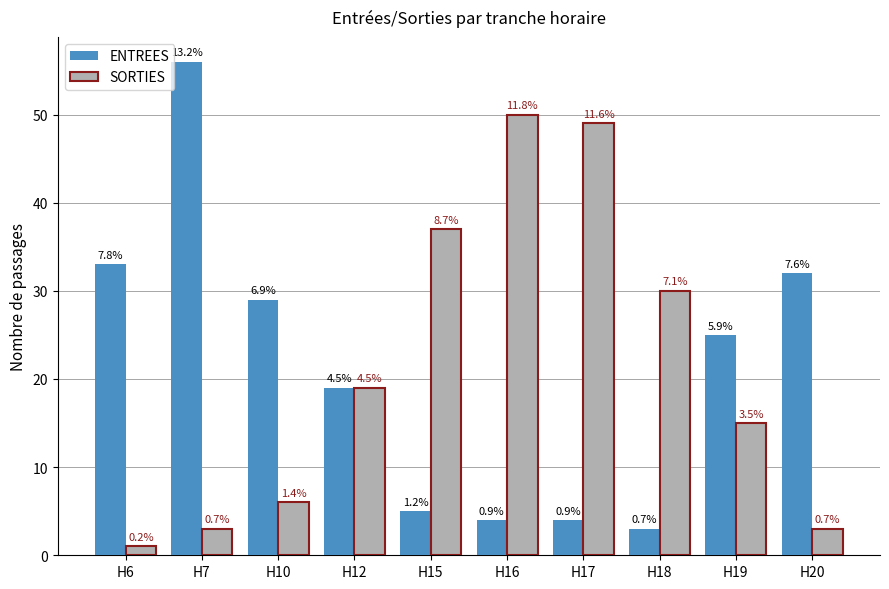

What are all the series names shown in the legend?

ENTREES, SORTIES